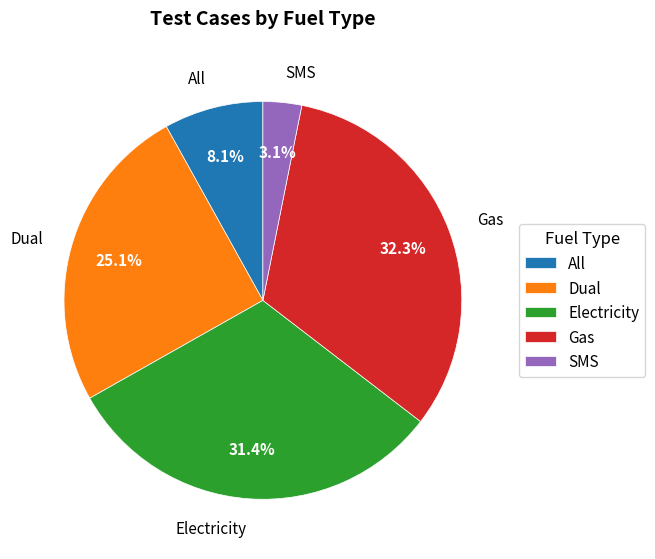

How many slices are in this pie chart?

5